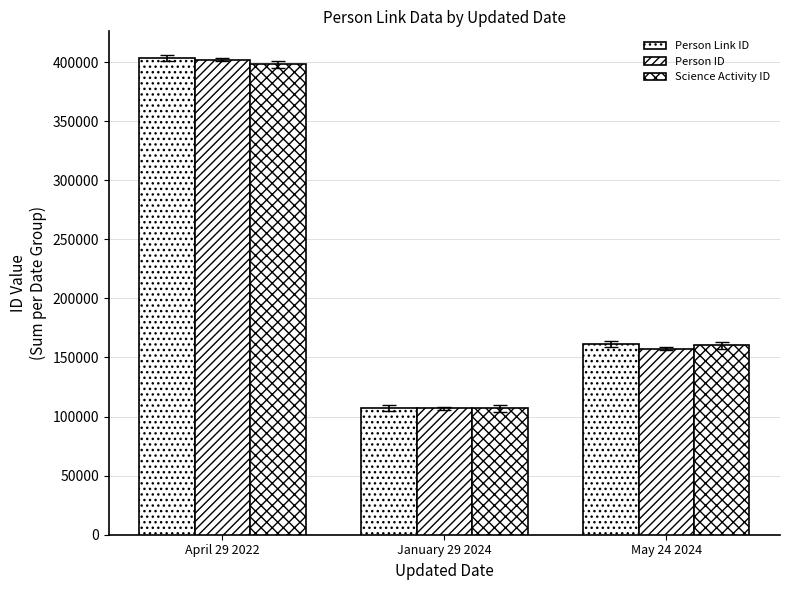

What is the difference between the Science Activity ID values at January 29 2024 and April 29 2022?

291206